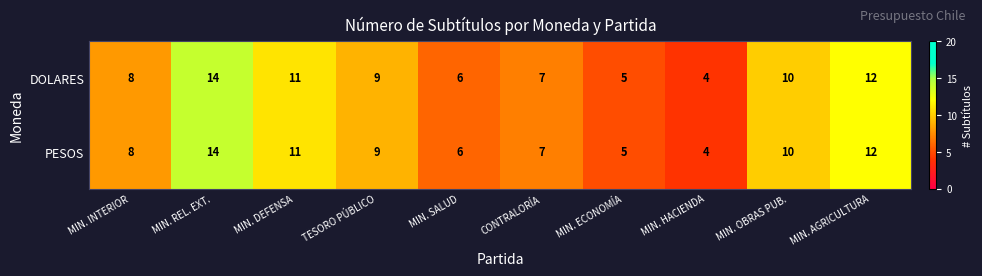

How many DOLARES values are between 6 and 11?

6